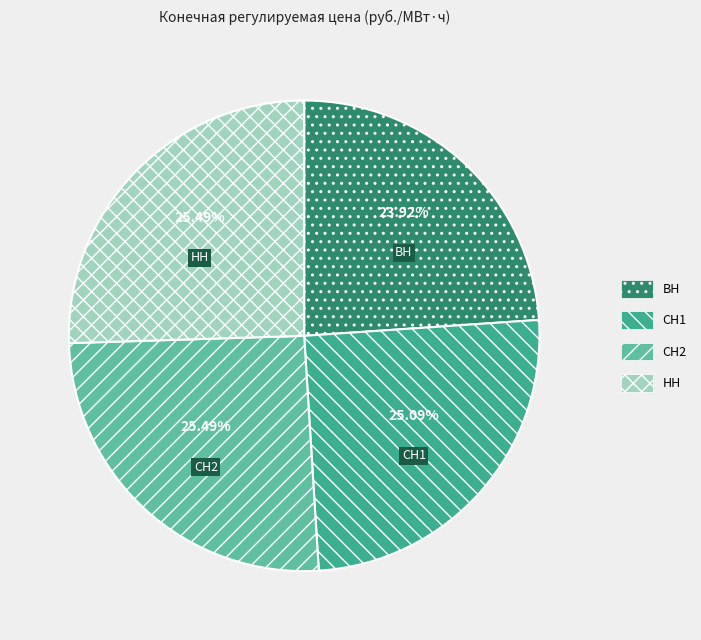

Does СН2 represent more than half of the total?

No